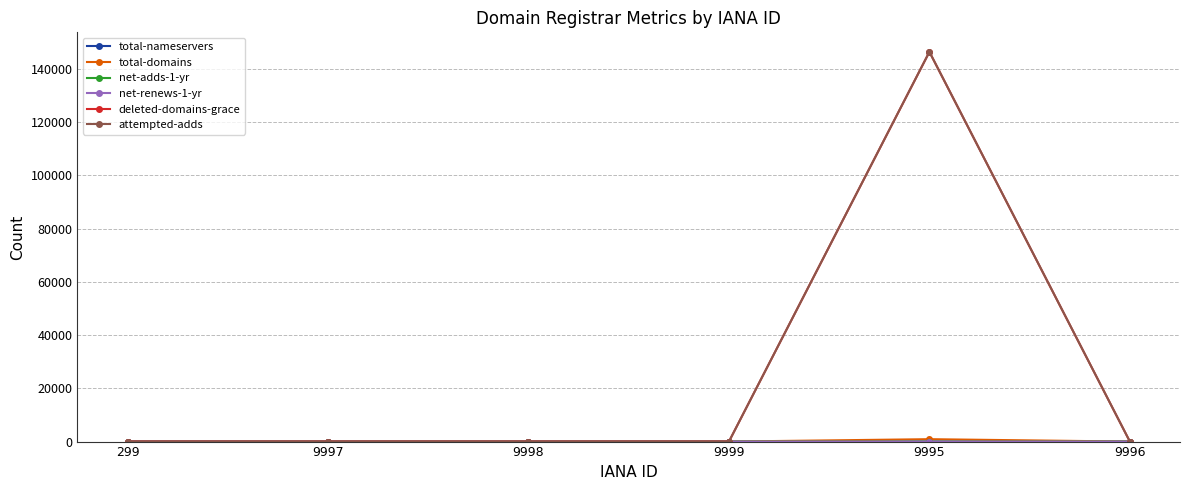

What is the label of the 4th point from the left?

9999